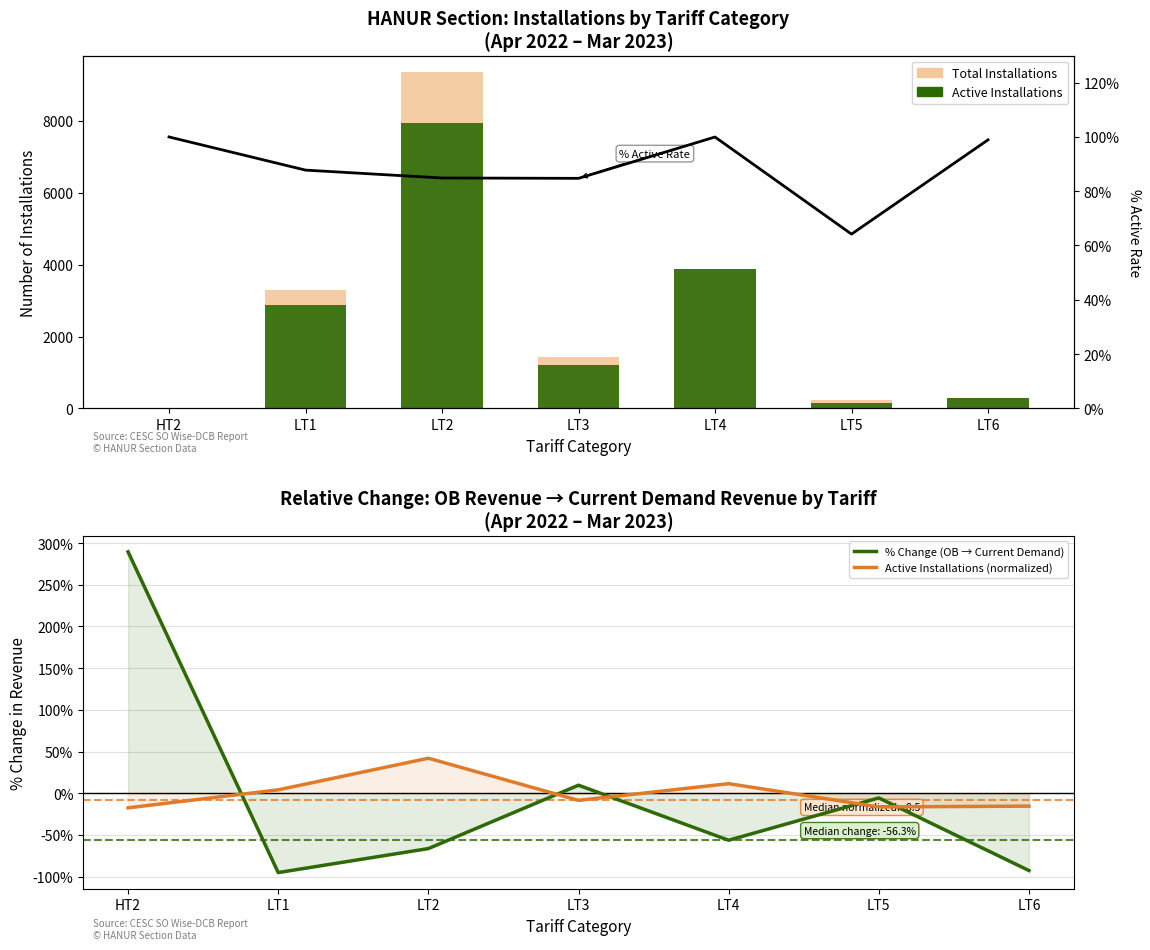

Between LT3 and HT2, which is larger?

LT3